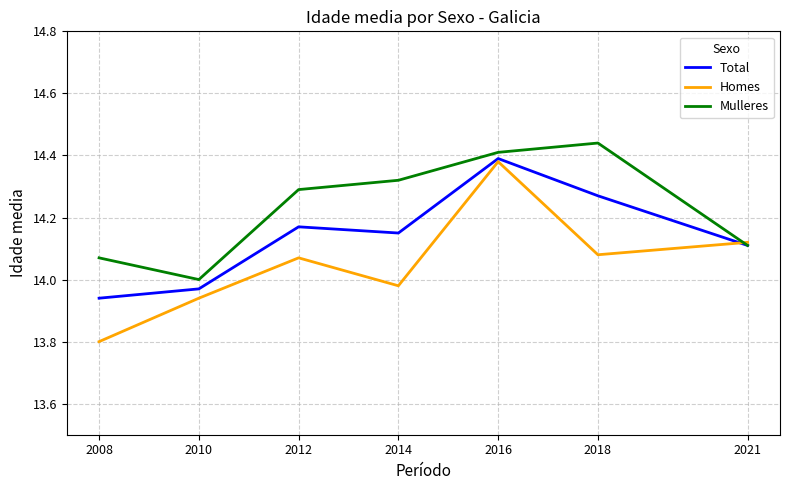

Where is the first local maximum for Homes?

2012